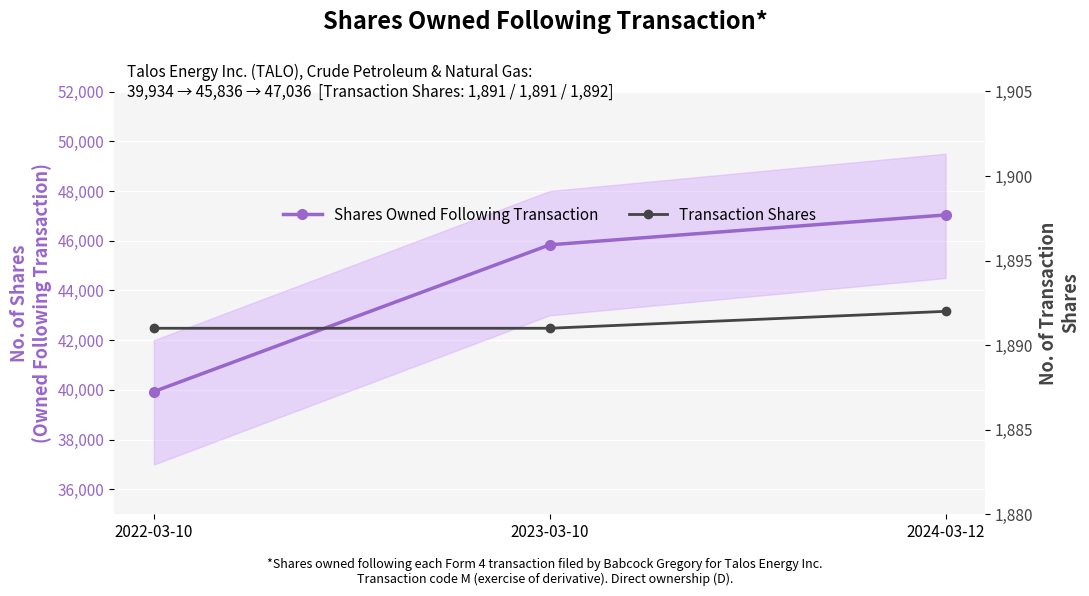

Which label corresponds to the smallest value in the chart?

2022-03-10